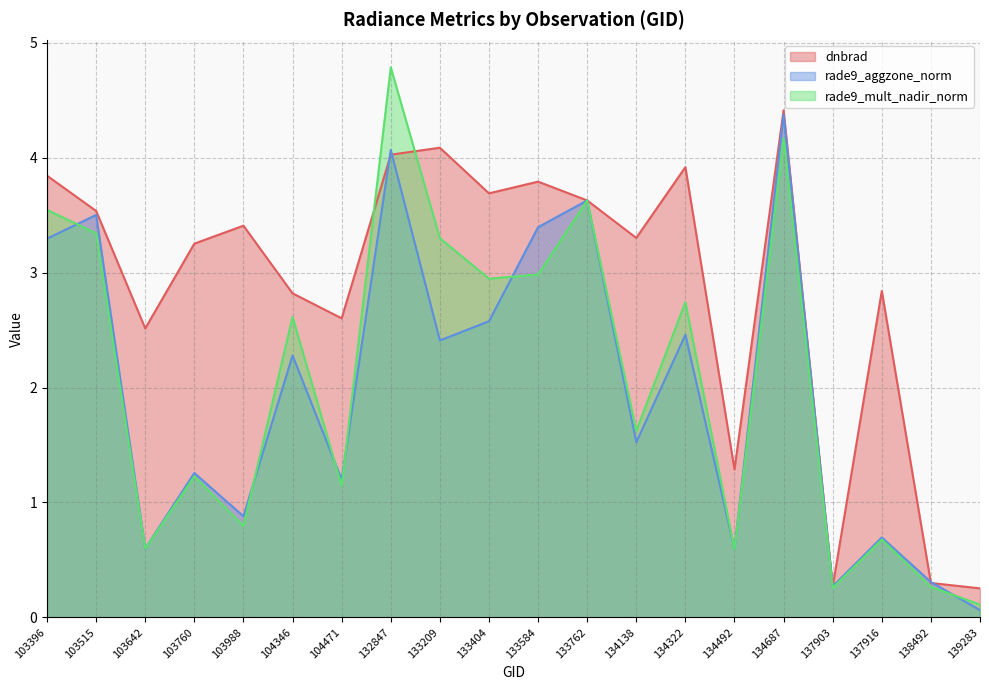

Reading right to left, list all the values displayed in this chart.

dnbrad: 0.3	0.3	2.8	0.3	4.4	1.3	3.9	3.3	3.6	3.8	3.7	4.1	4.0	2.6	2.8	3.4	3.3	2.5	3.5	3.8
rade9_aggzone_norm: 0.1	0.3	0.7	0.3	4.4	0.6	2.5	1.5	3.6	3.4	2.6	2.4	4.1	1.2	2.3	0.9	1.3	0.6	3.5	3.3
rade9_mult_nadir_norm: 0.1	0.3	0.7	0.3	4.2	0.6	2.7	1.6	3.6	3.0	2.9	3.3	4.8	1.1	2.6	0.8	1.2	0.6	3.3	3.5